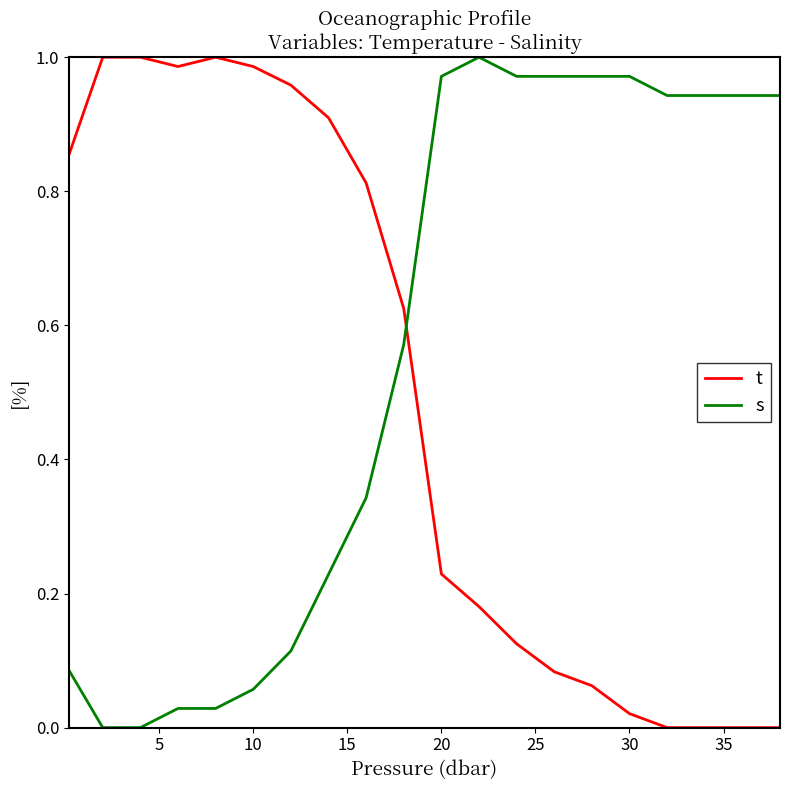

Is this an area chart (filled region under the line)?

No